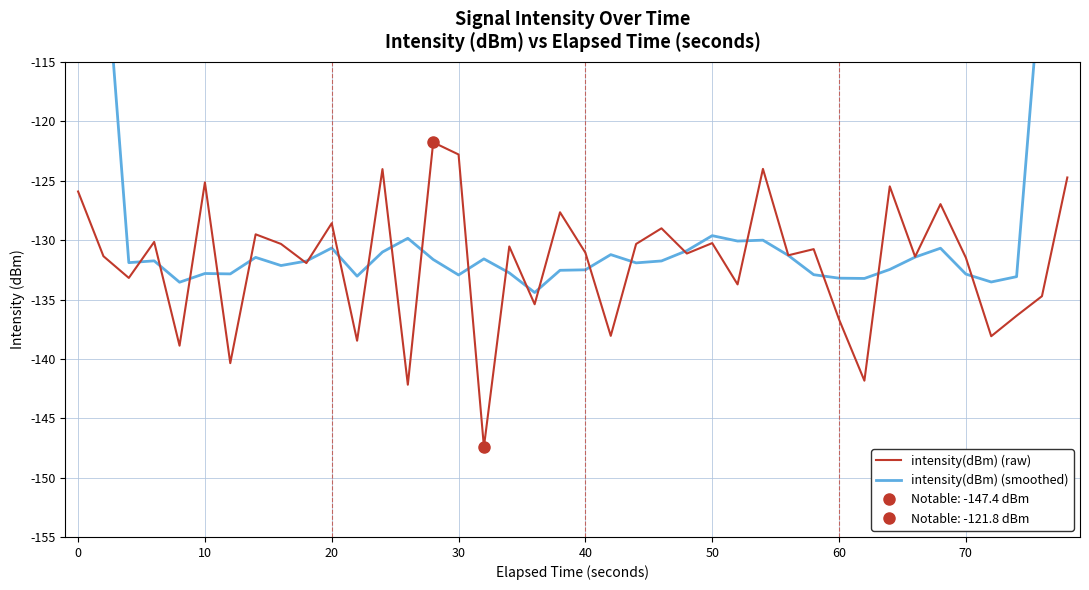

How many times do intensity(dBm) (smoothed) and intensity(dBm) (raw) cross each other?

22